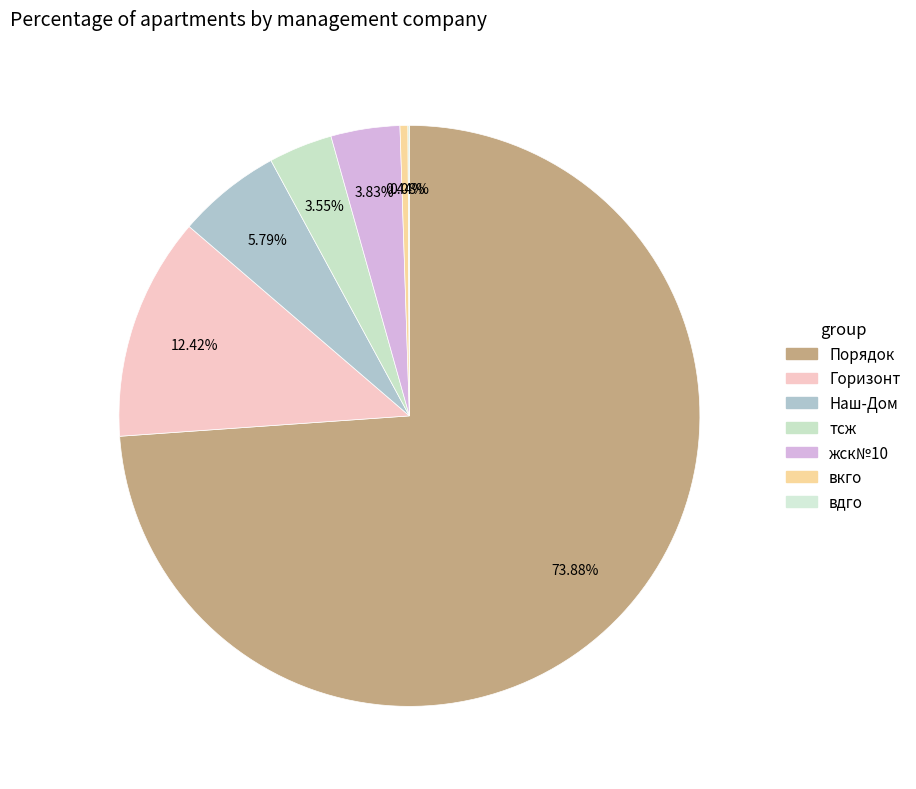

What is the majority slice?

Порядок